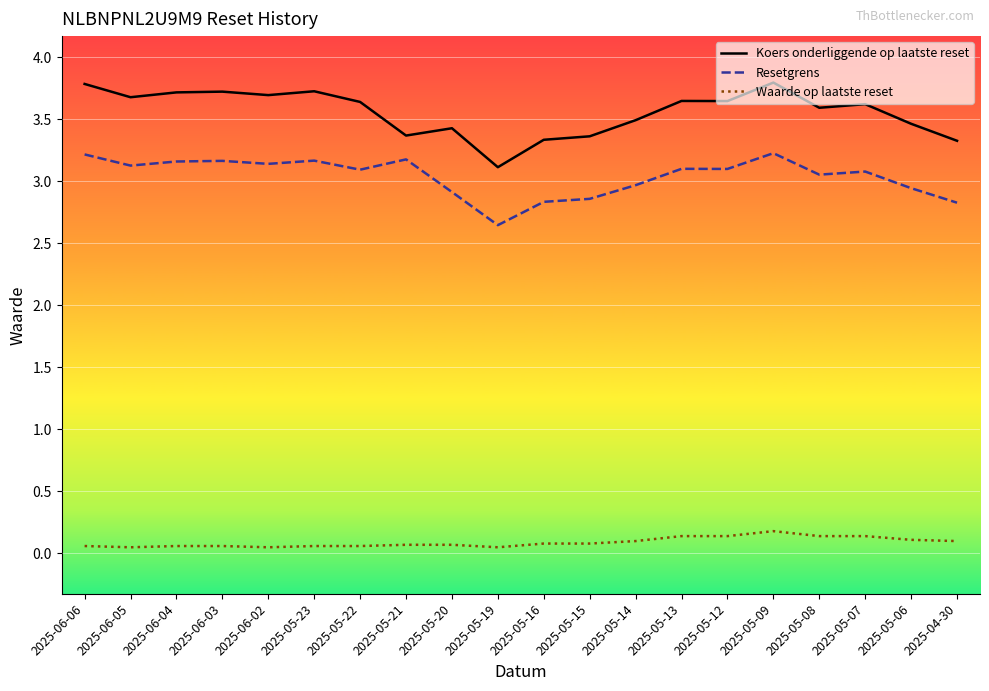

What is the greatest value displayed?

3.8